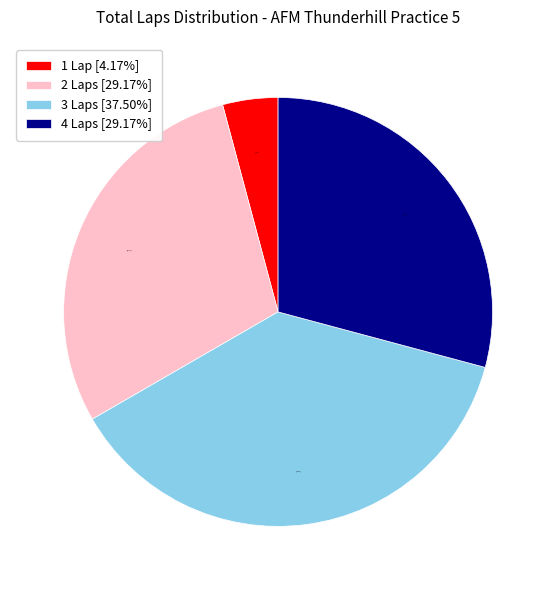

Is 2 Laps [29.17%] the majority of the pie?

No